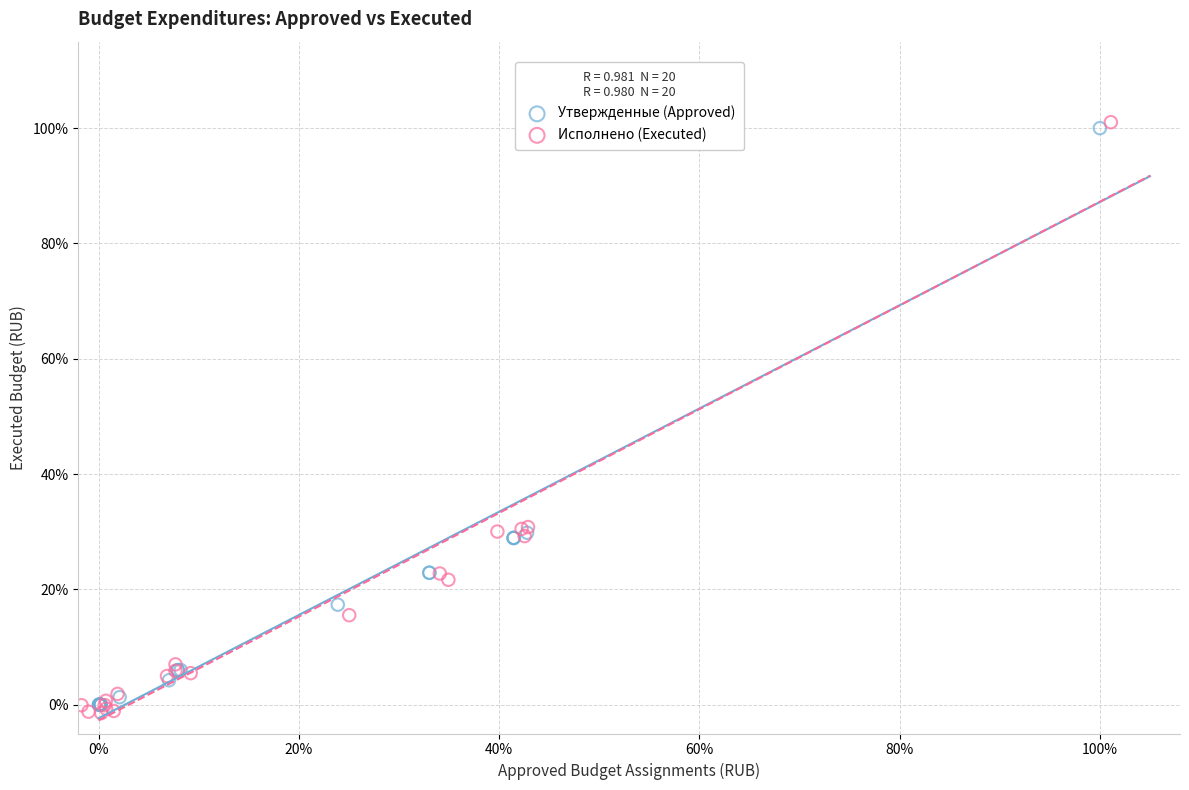

What are all the series names shown in the legend?

Утвержденные (Approved), Исполнено (Executed)